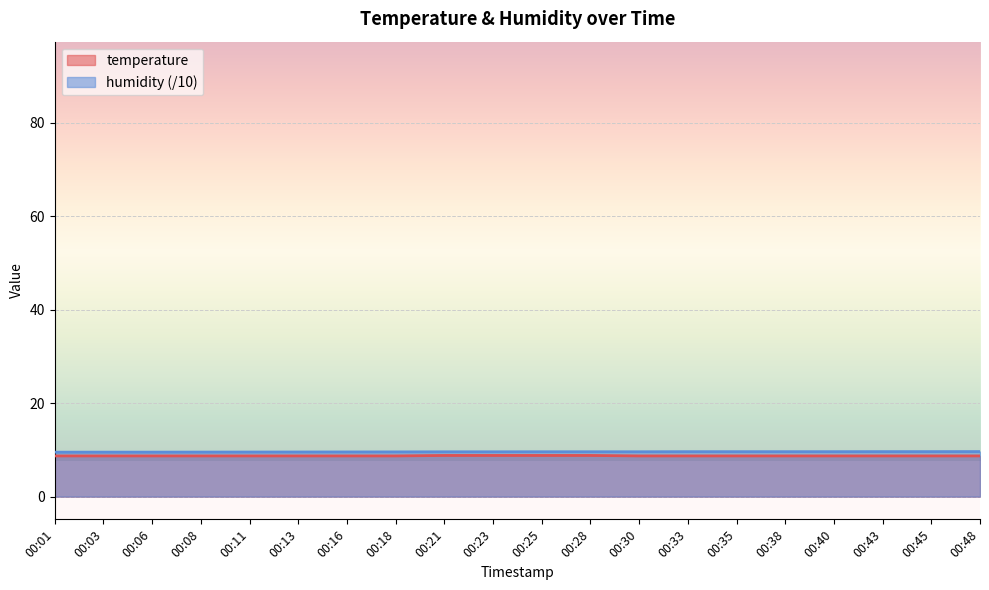

List the series in order of their overall mean, lowest first.

temperature, humidity (/10)